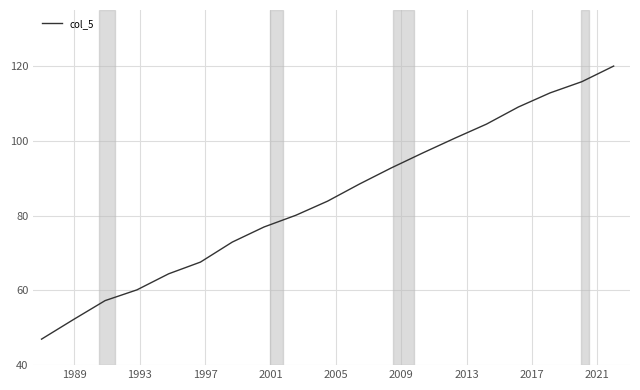

What is the sum of all values?

1603.2